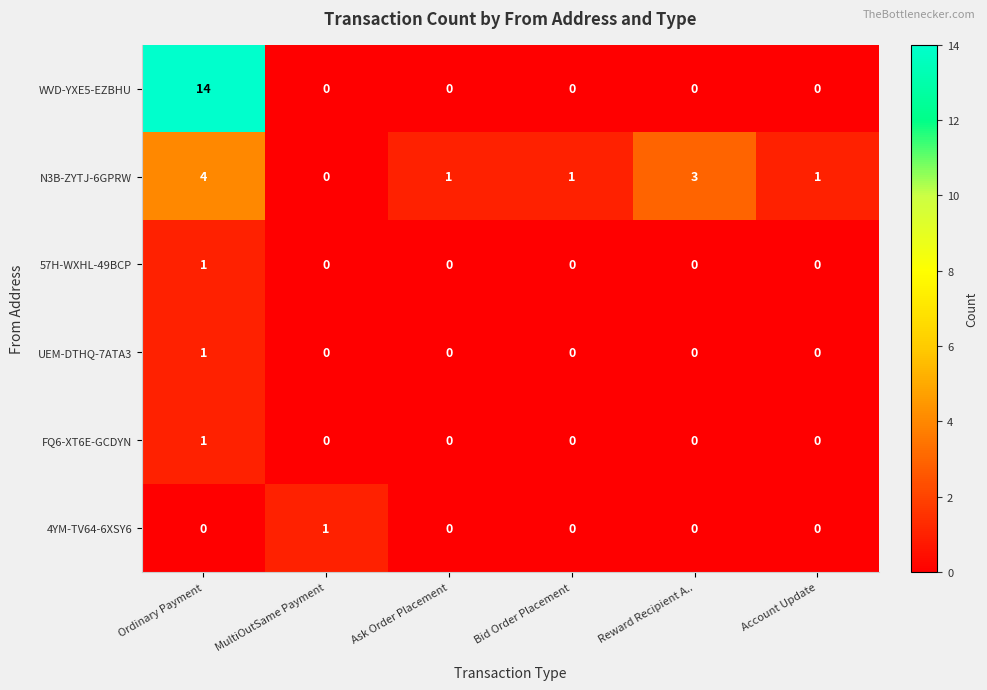

True or false: N3B-ZYTJ-6GPRW has a value of 4 at Ordinary Payment.

True